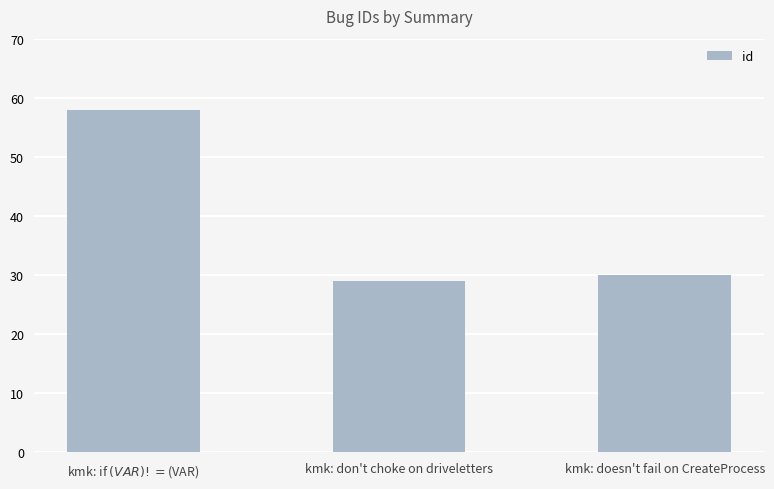

What is the approximate value at kmk: if $(VAR) != $(VAR), to the nearest 10?

60